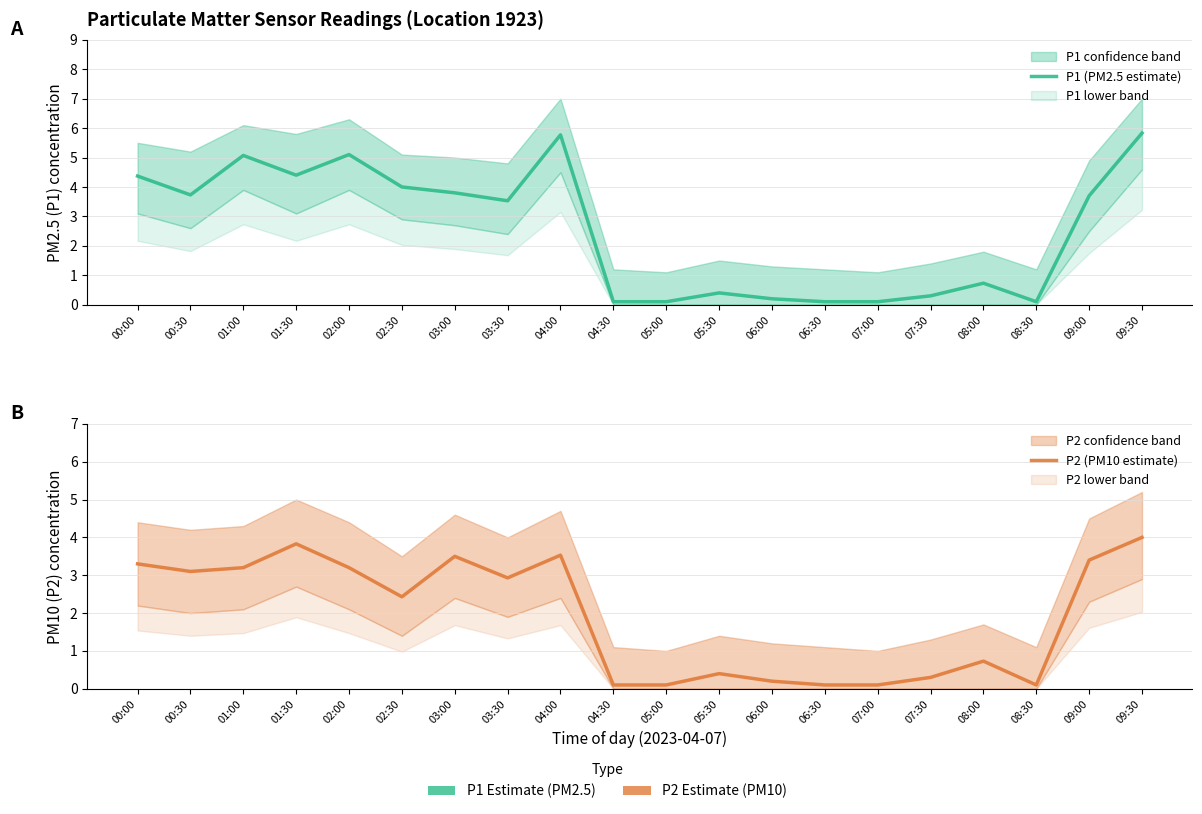

True or false: P2 (PM10 estimate) and P1 (PM2.5 estimate) cross at least once.

False